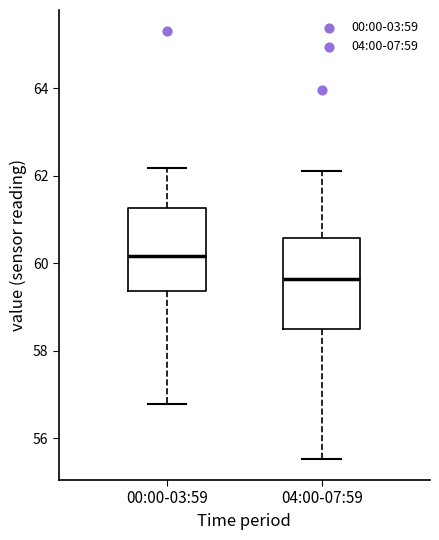

Reading left to right, read every box against the y-axis: the position of its median line, the range the box covers, and the ends of its whiskers. The values are not printed on the chart, so give them approximately, as read against the axis.

00:00-03:59: median 60.2, box 59.4 to 61.2, whiskers 56.8 to 62.2
04:00-07:59: median 59.6, box 58.6 to 60.6, whiskers 55.6 to 62.2